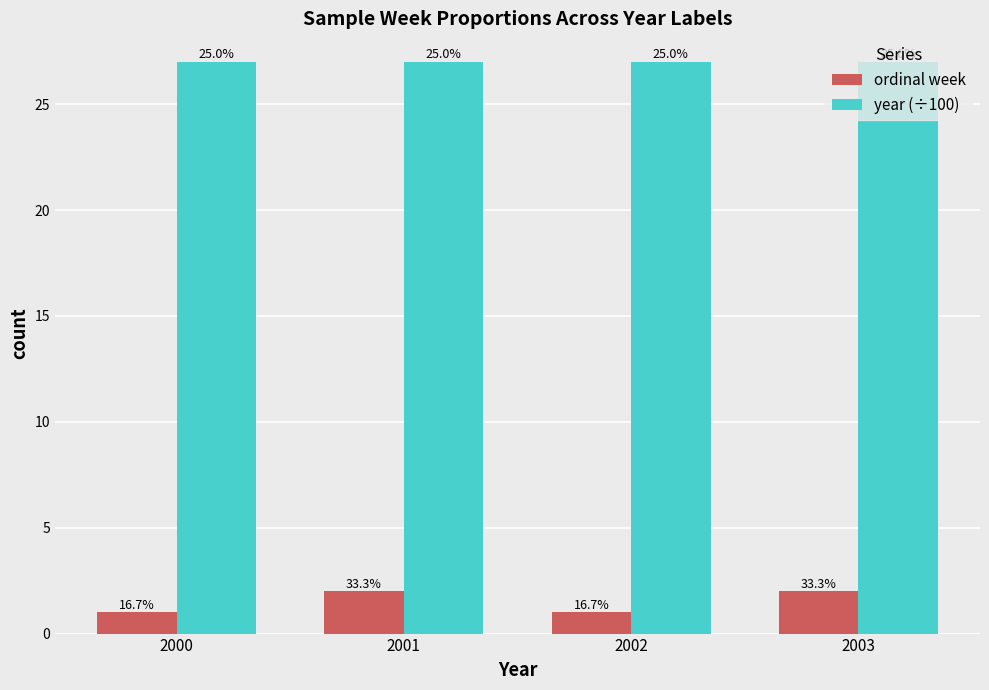

Which series has the largest range (max minus min)?

ordinal week